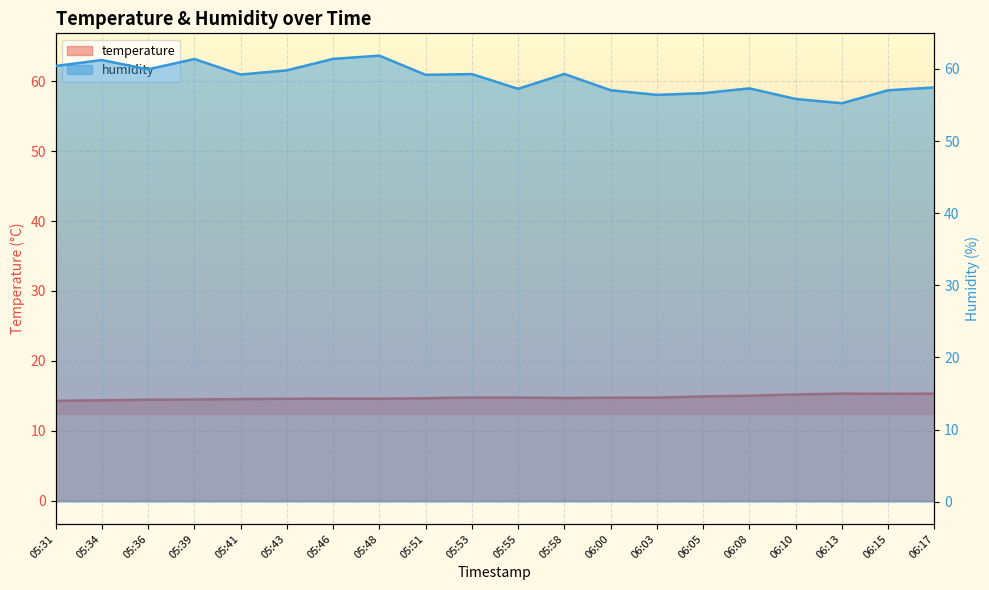

Reading left to right, extract all data points from this chart.

temperature: 05:31=14.3	05:34=14.3	05:36=14.4	05:39=14.5	05:41=14.5	05:43=14.6	05:46=14.6	05:48=14.6	05:51=14.6	05:53=14.8	05:55=14.7	05:58=14.7	06:00=14.7	06:03=14.7	06:05=14.9	06:08=15.0	06:10=15.2	06:13=15.3	06:15=15.3	06:17=15.3
humidity: 05:31=60.4	05:34=61.2	05:36=60.0	05:39=61.4	05:41=59.2	05:43=59.8	05:46=61.4	05:48=61.9	05:51=59.2	05:53=59.3	05:55=57.2	05:58=59.3	06:00=57.0	06:03=56.4	06:05=56.6	06:08=57.3	06:10=55.8	06:13=55.2	06:15=57.0	06:17=57.4